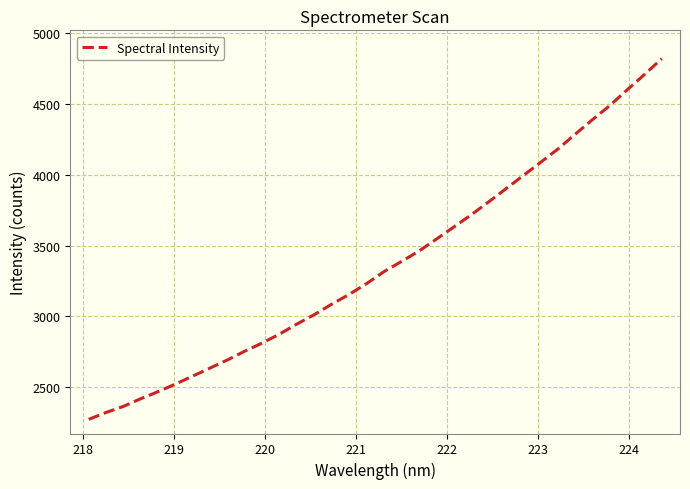

What is the difference between the maximum and minimum values?

2548.6